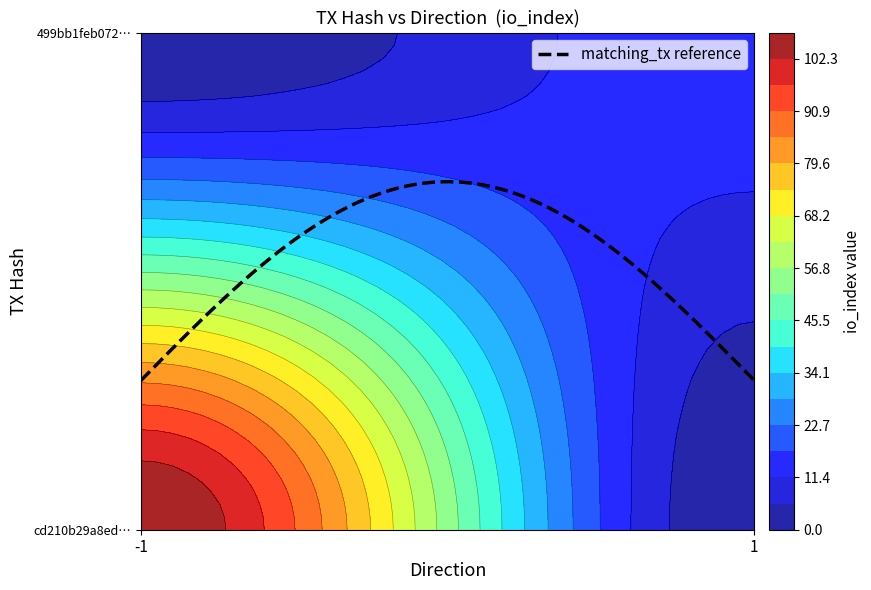

How many distinct data groups are displayed?

2